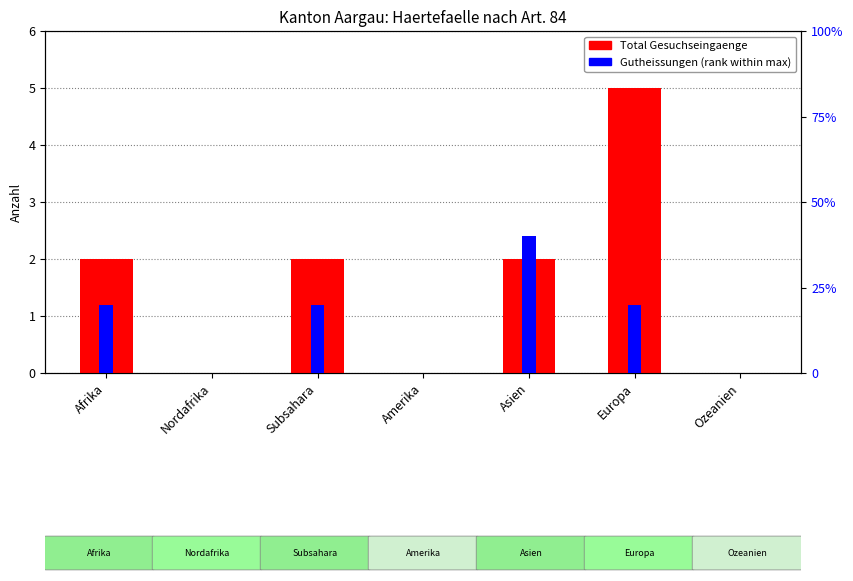

How many data points does each series have?

7